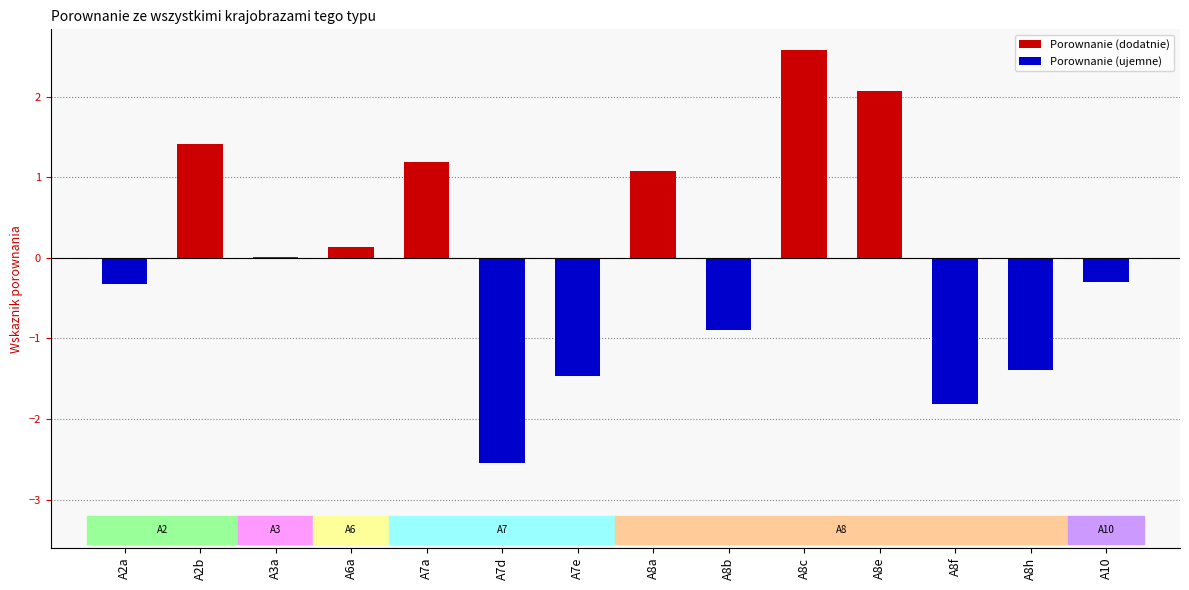

The chart shows a value of 0.3 at A8a. True or false?

False